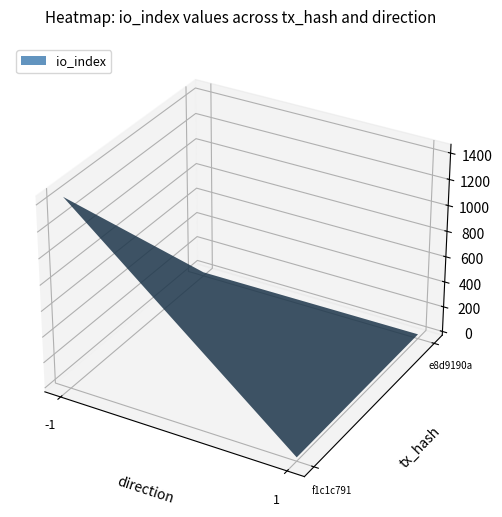

What is the sum of the f1c1c791 values at direction and io_index?

1435